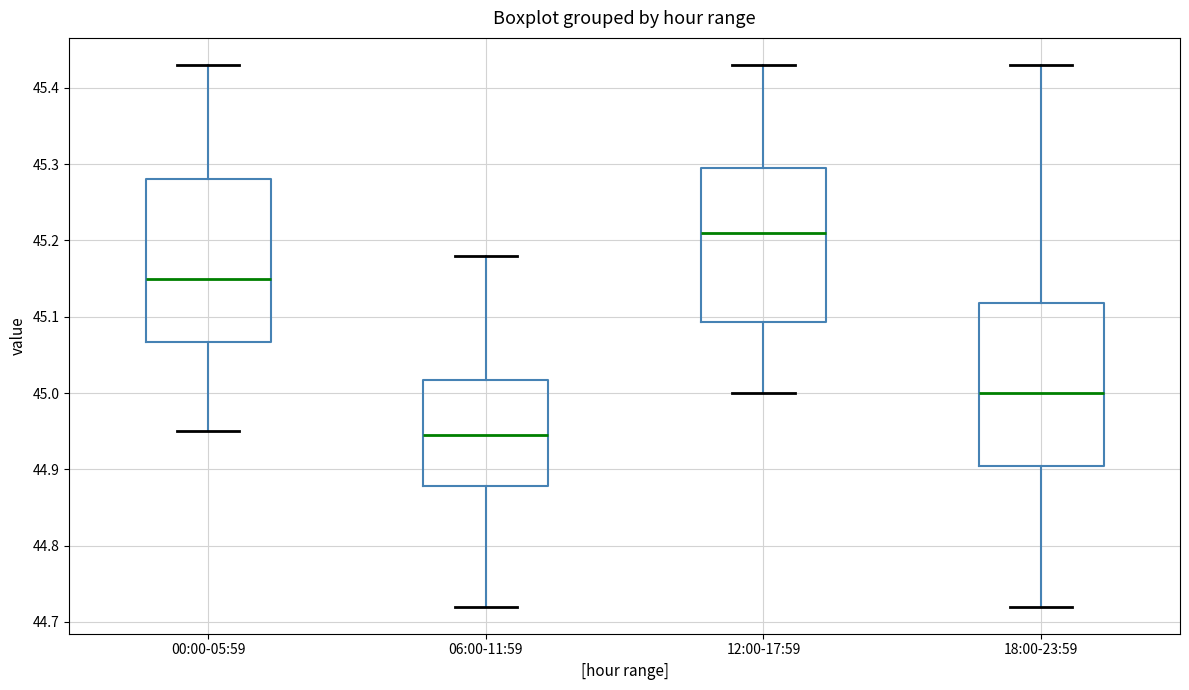

Reading left to right, transcribe this box plot: for each box, give where its median line is, the range the box spans, and where its two whiskers end, as read against the y-axis. The values are not printed on the chart, so give them approximately, as read against the axis.

00:00-05:59: median 45.15, box 45.07 to 45.28, whiskers 44.95 to 45.43
06:00-11:59: median 44.95, box 44.88 to 45.02, whiskers 44.72 to 45.18
12:00-17:59: median 45.21, box 45.09 to 45.30, whiskers 45.00 to 45.43
18:00-23:59: median 45.00, box 44.91 to 45.12, whiskers 44.72 to 45.43